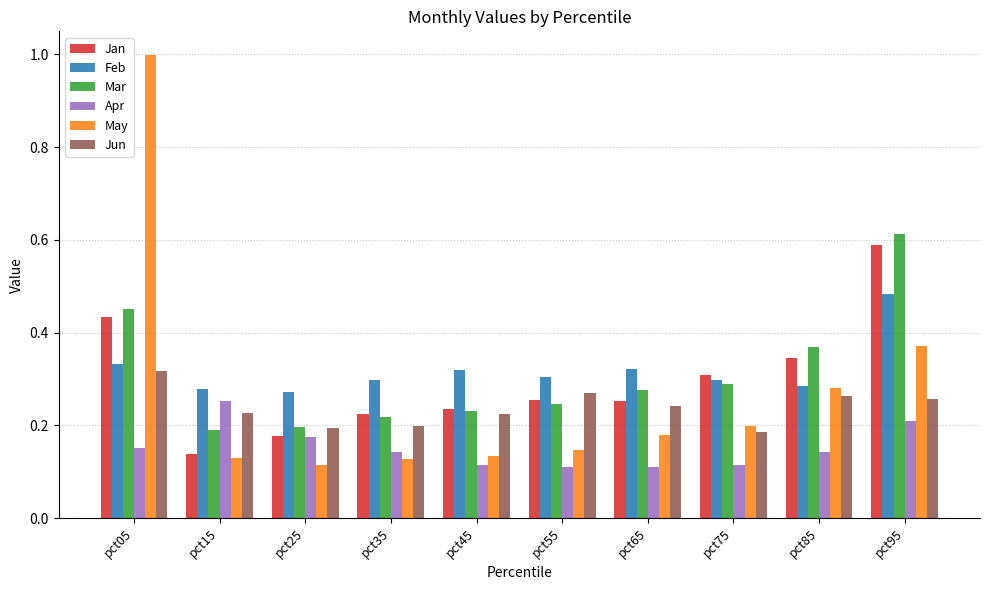

How many Feb values are between 0 and 1?

10